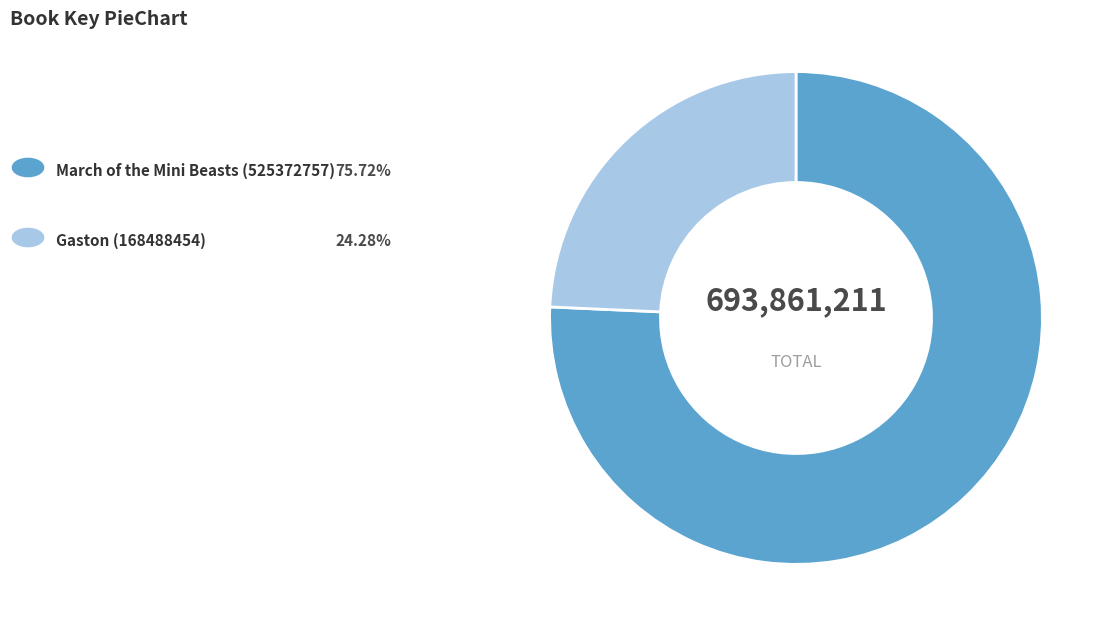

Is there any slice that represents more than half of the pie?

Yes